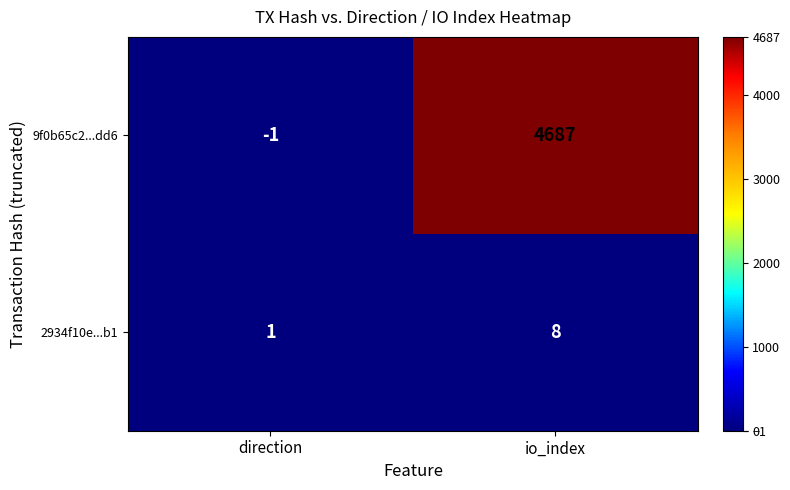

How many data points does each series have?

2